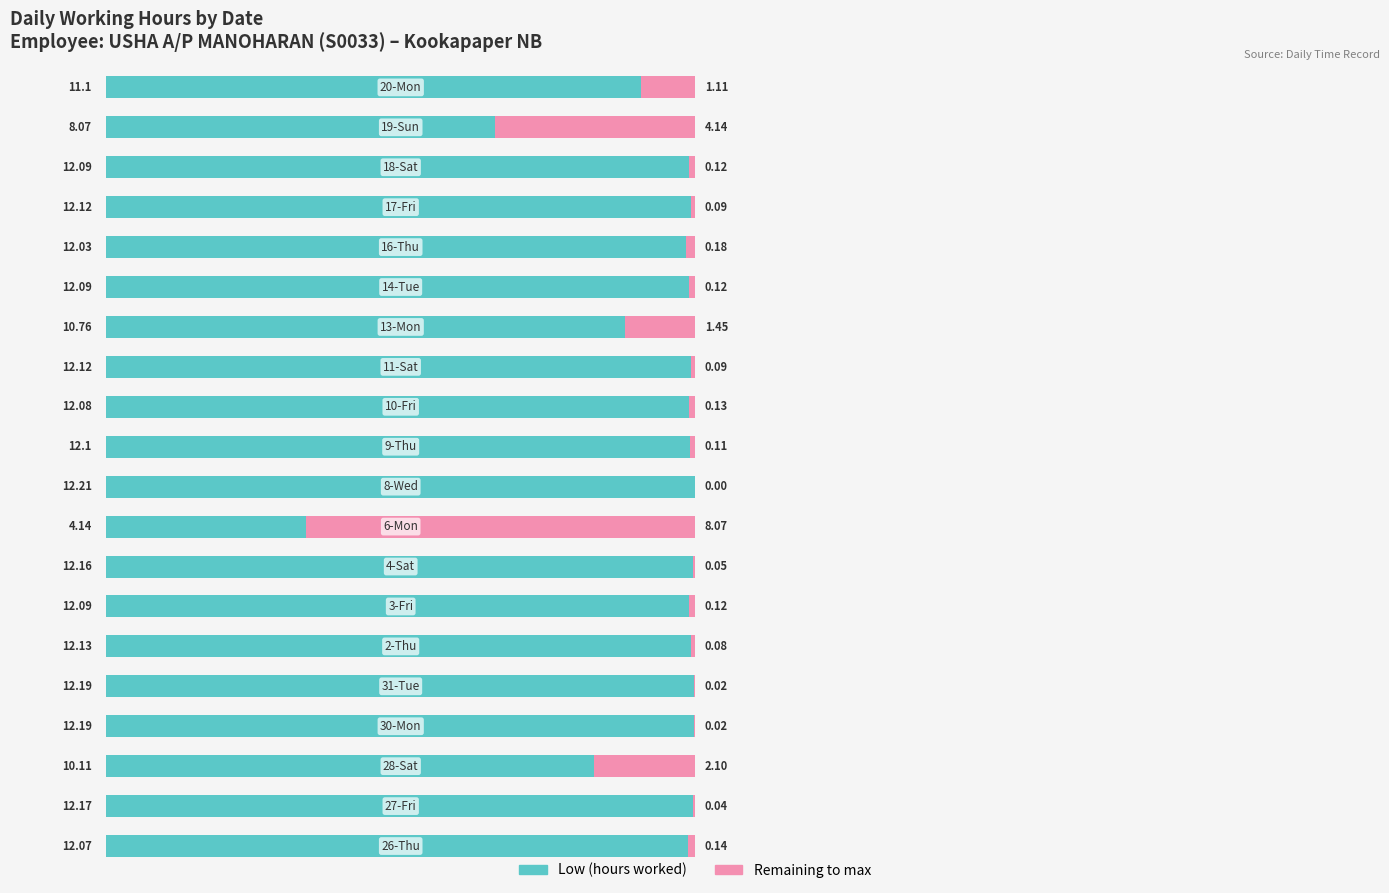

Count the number of data series in this chart.

2